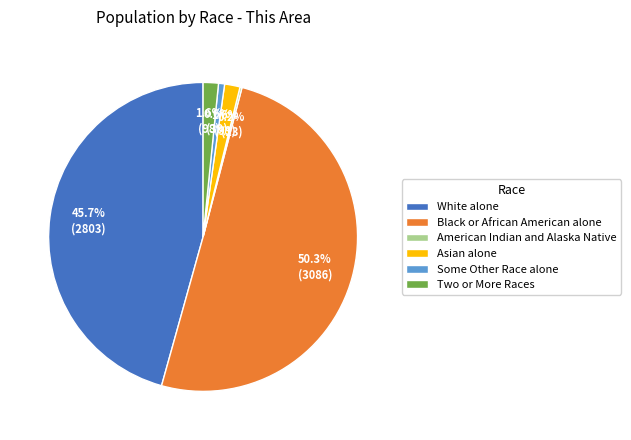

To the nearest percent, what percentage of the pie is Black or African American alone?

50%